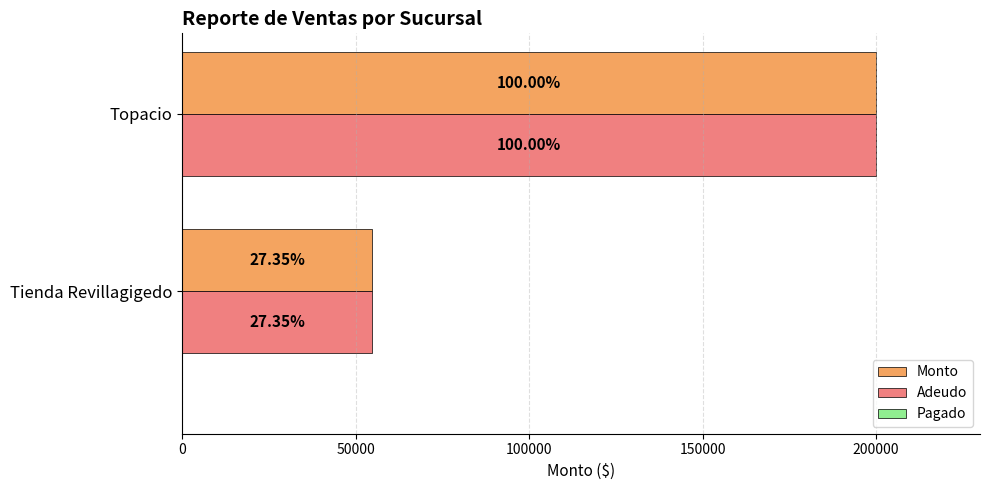

What is the maximum value for Adeudo?

200000.0